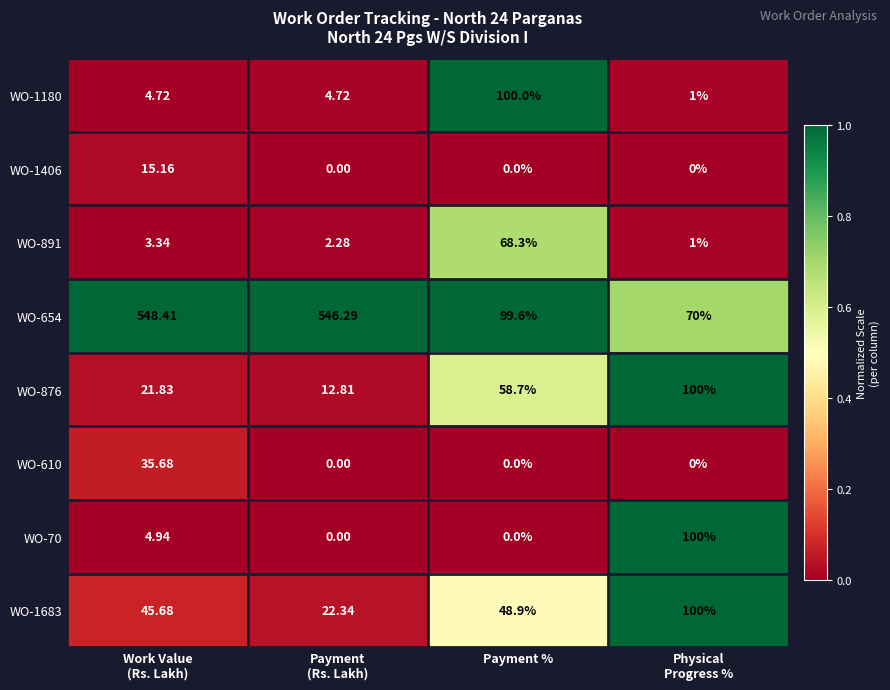

At which category is the sum across all series the highest?

Work Value
(Rs. Lakh)